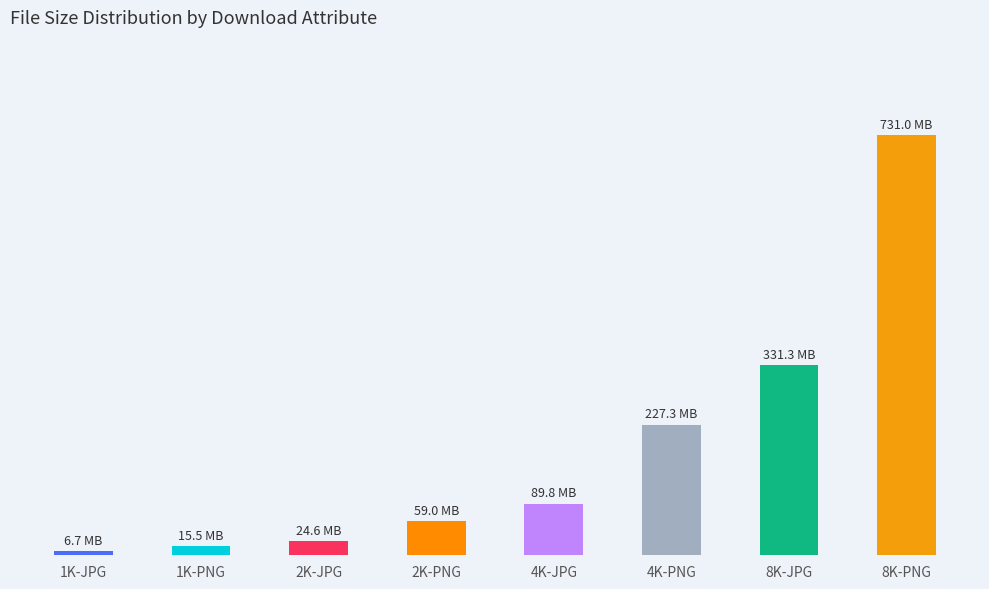

How many data points are above 94112072?

3